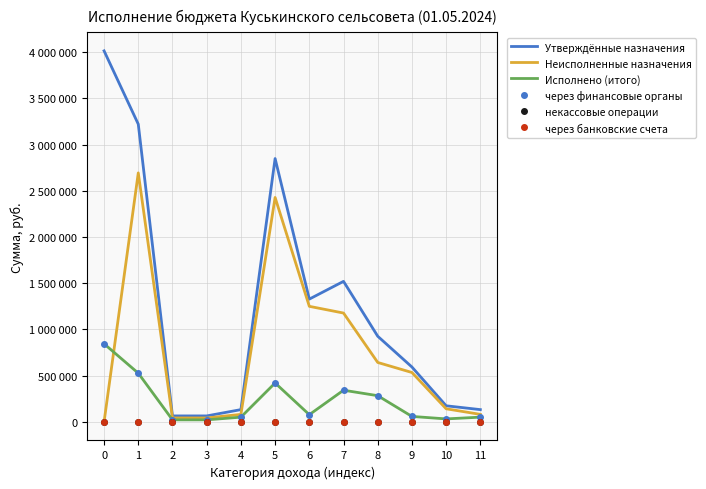

Is the value of через банковские счета at 9 greater than the value of некассовые операции at 7?

No